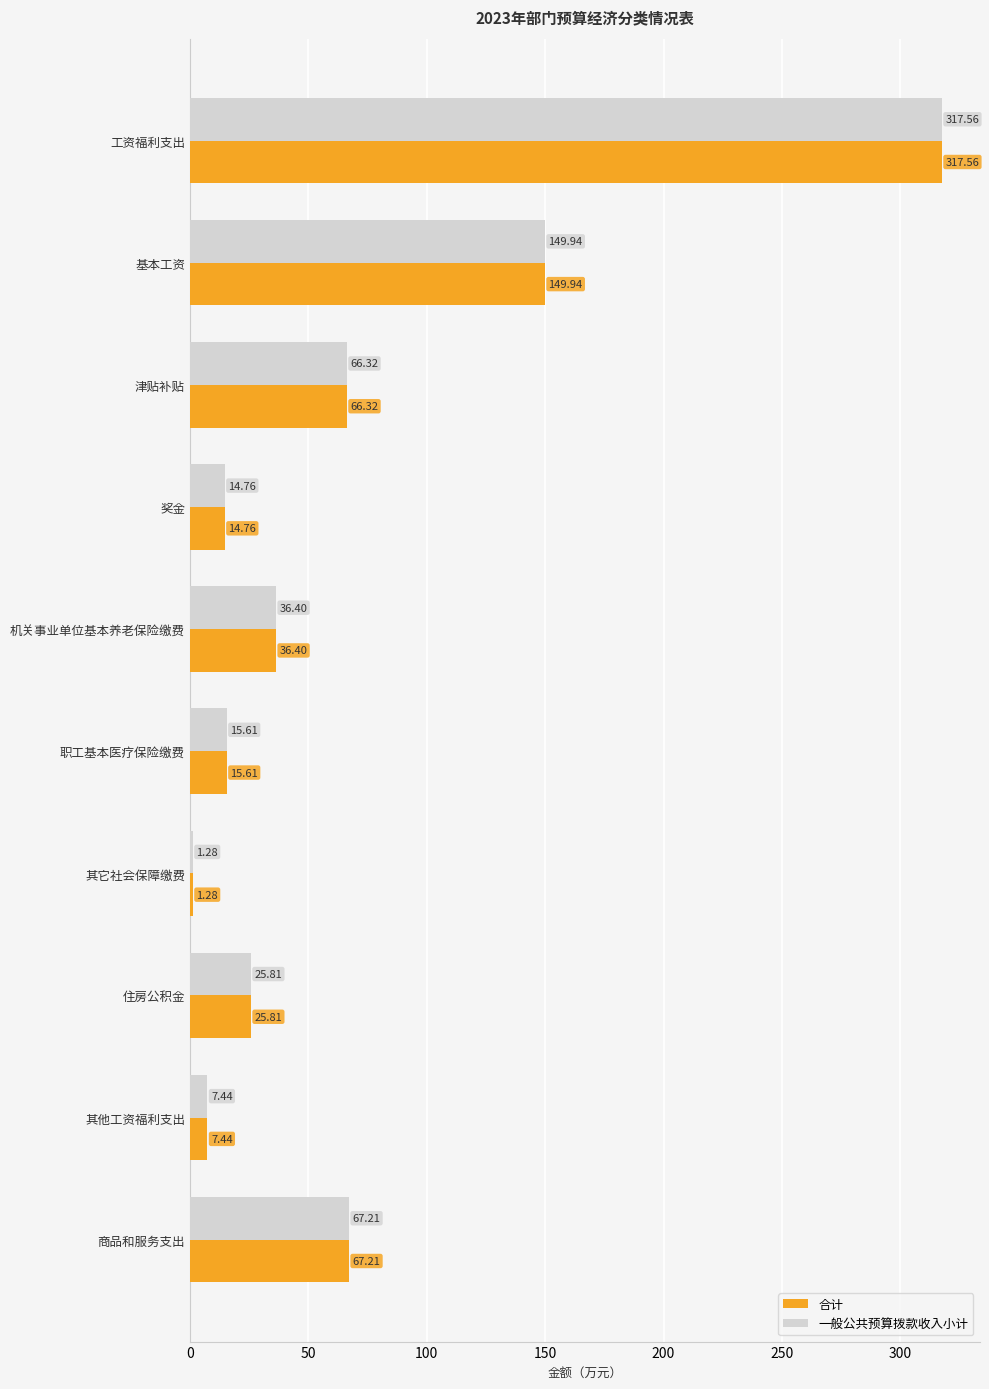

Where is 合计 nearest to the value 159?

基本工资